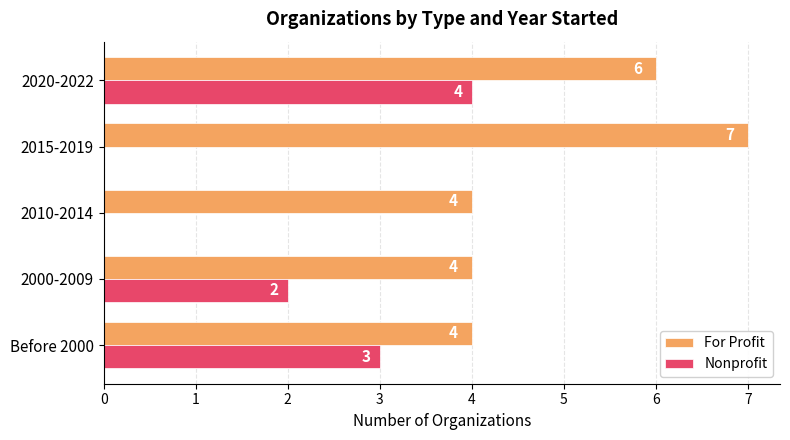

The value of Nonprofit at 2010-2014 is 2. True or false?

False